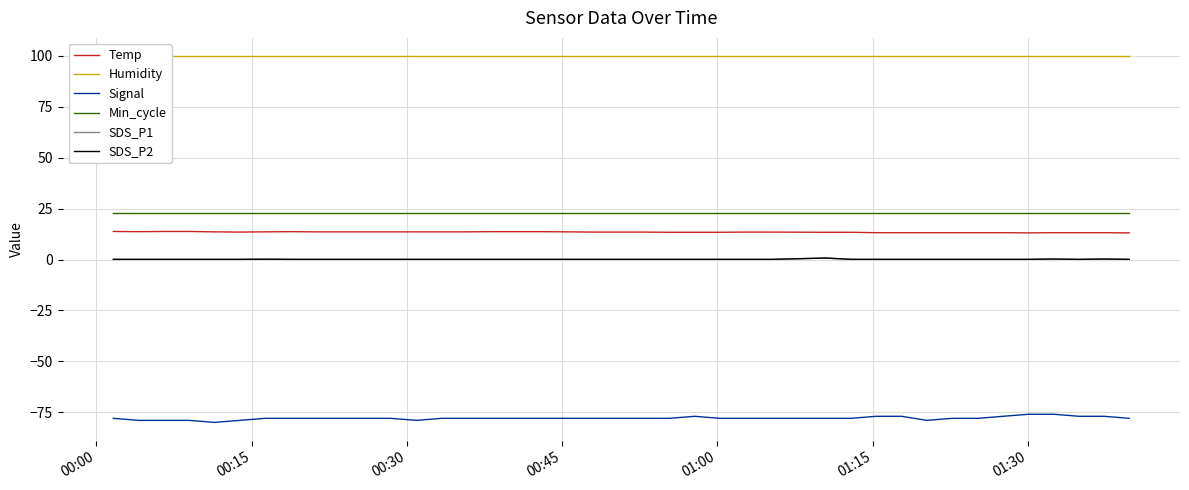

True or false: Min_cycle and SDS_P1 intersect in this chart.

False